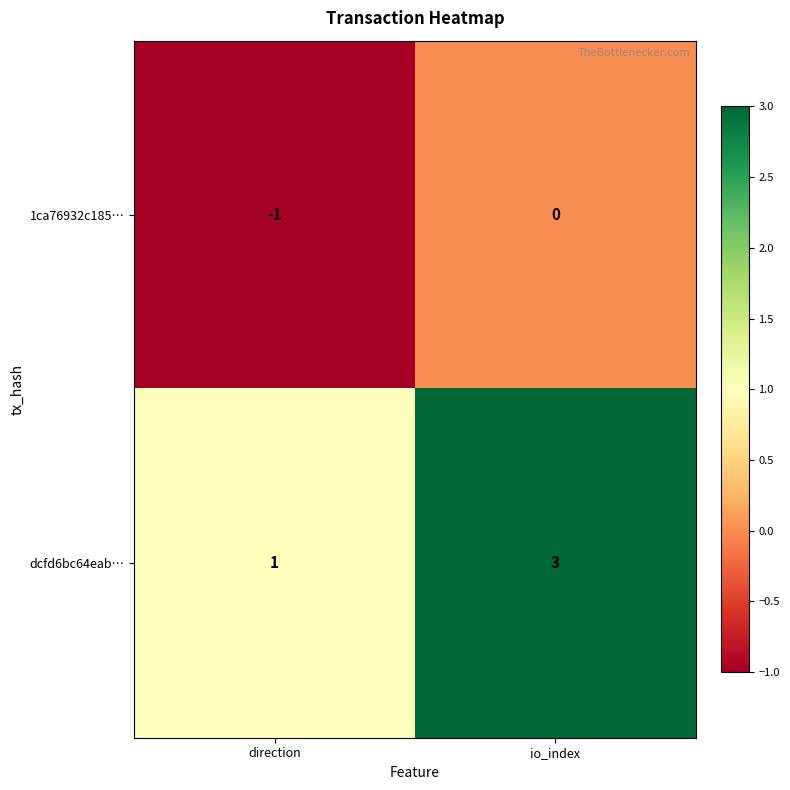

Reading left to right, what are all the values shown in this chart?

1ca76932c185…: -1	0
dcfd6bc64eab…: 1	3